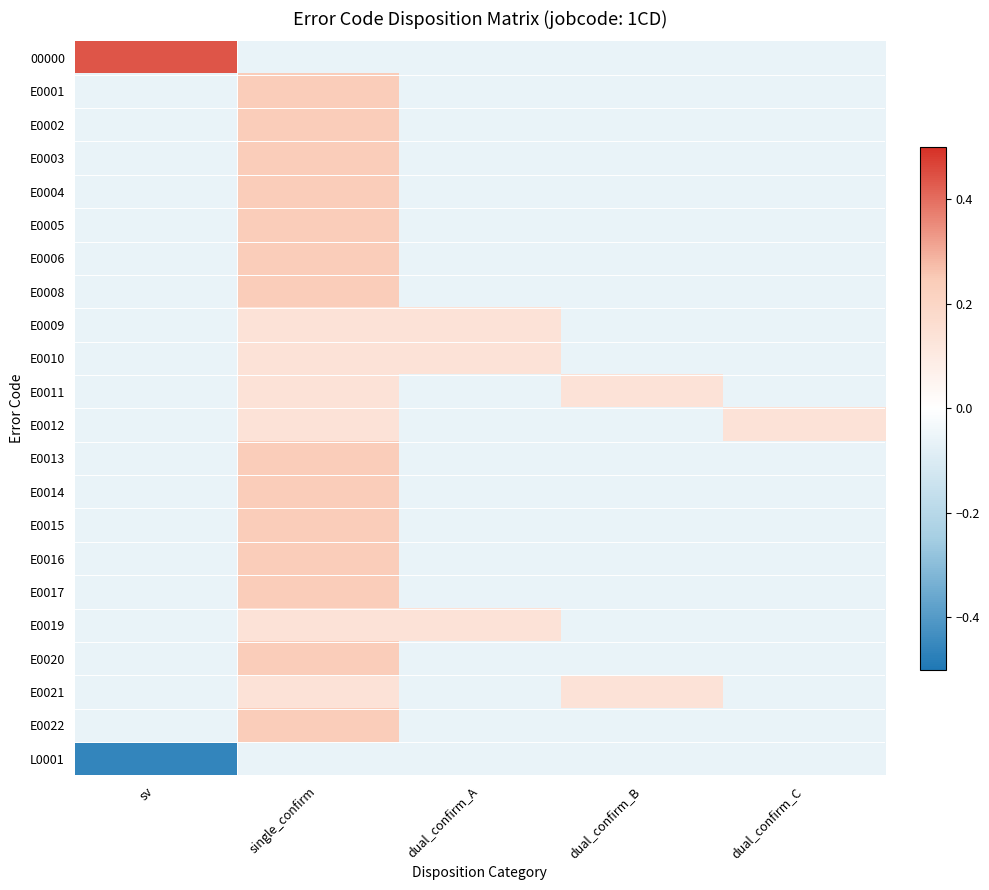

At which category is the sum across all series the highest?

single_confirm